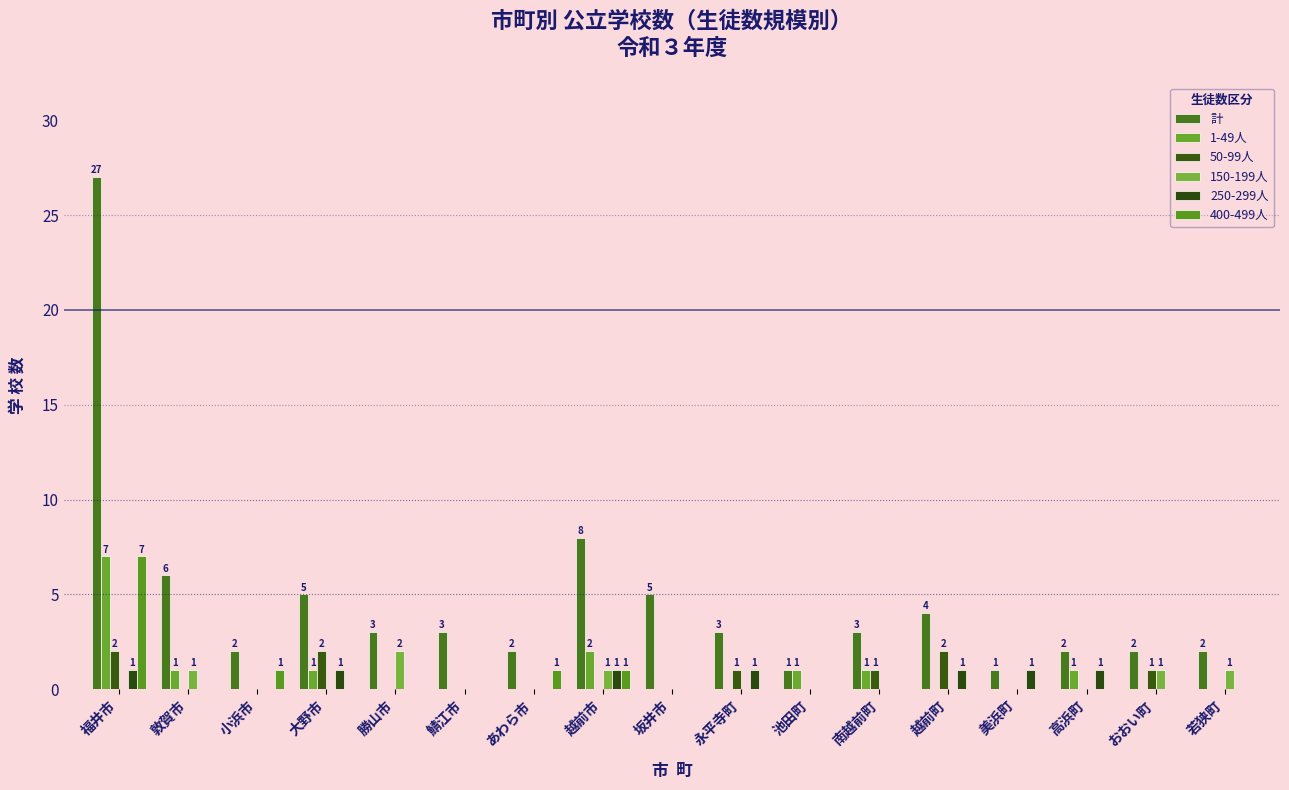

What is the greatest value displayed?

27